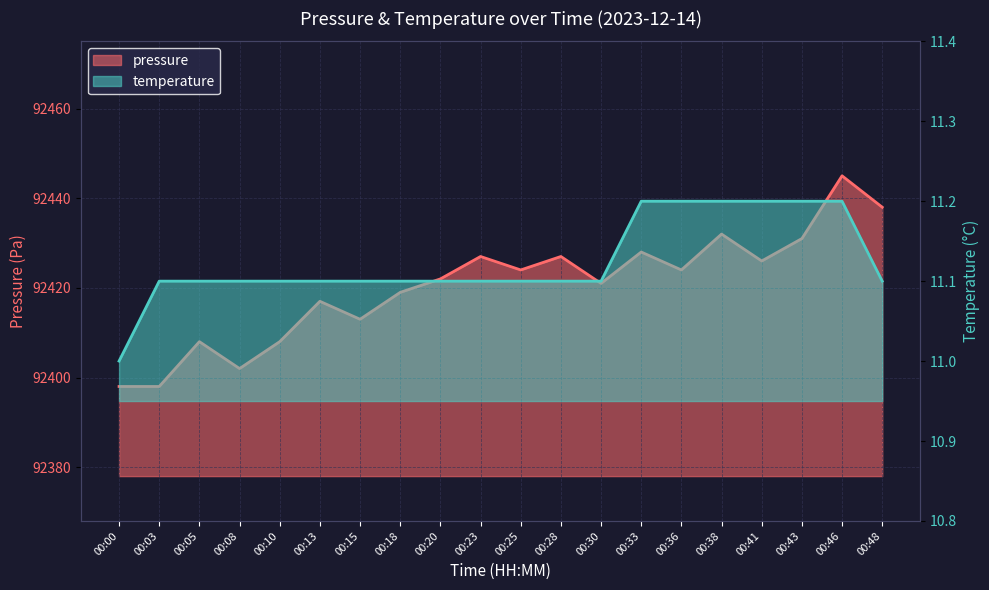

Is it true that temperature equals 3.1 at 00:25?

False